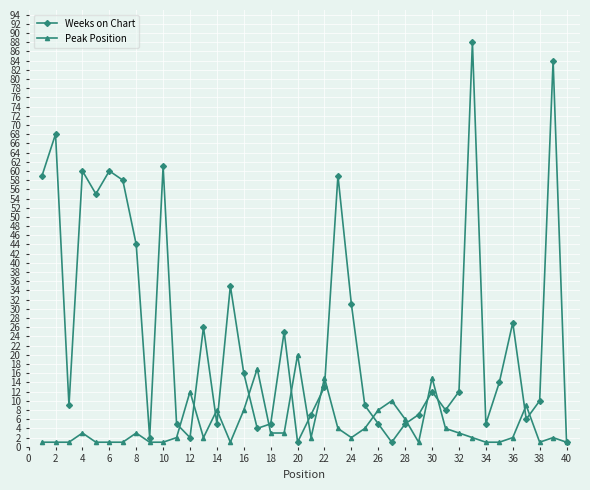

How many categories are shown in the chart?

40